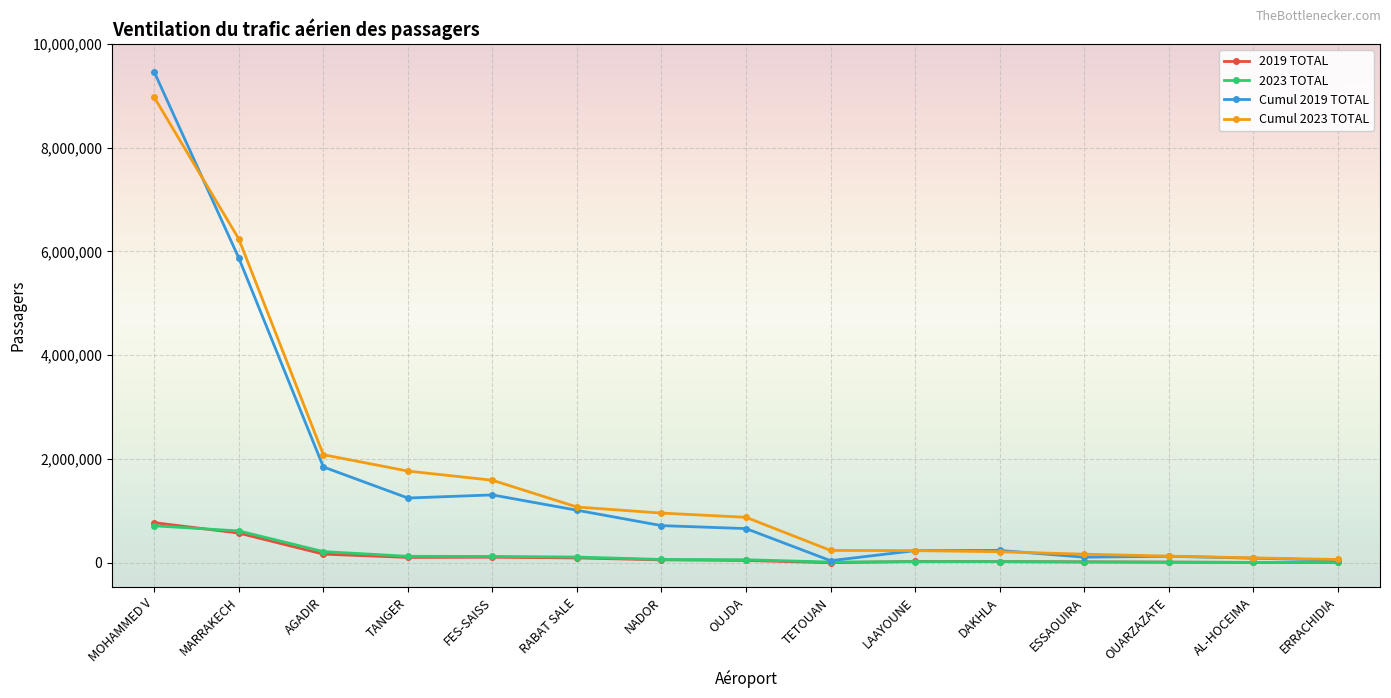

Between which two adjacent categories do 2023 TOTAL and 2019 TOTAL first intersect?

MOHAMMED V and MARRAKECH